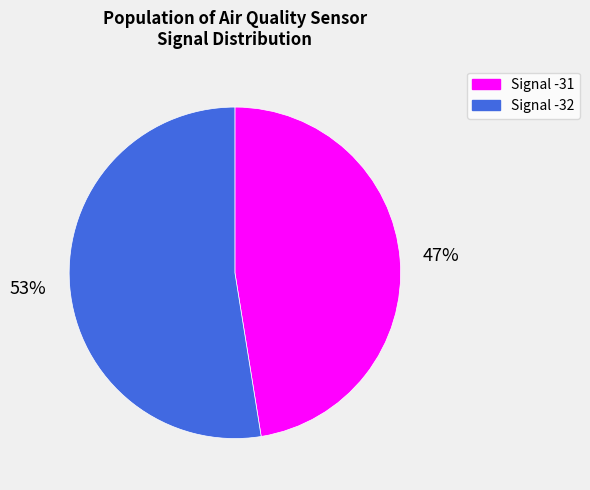

Does any single category account for the majority?

Yes